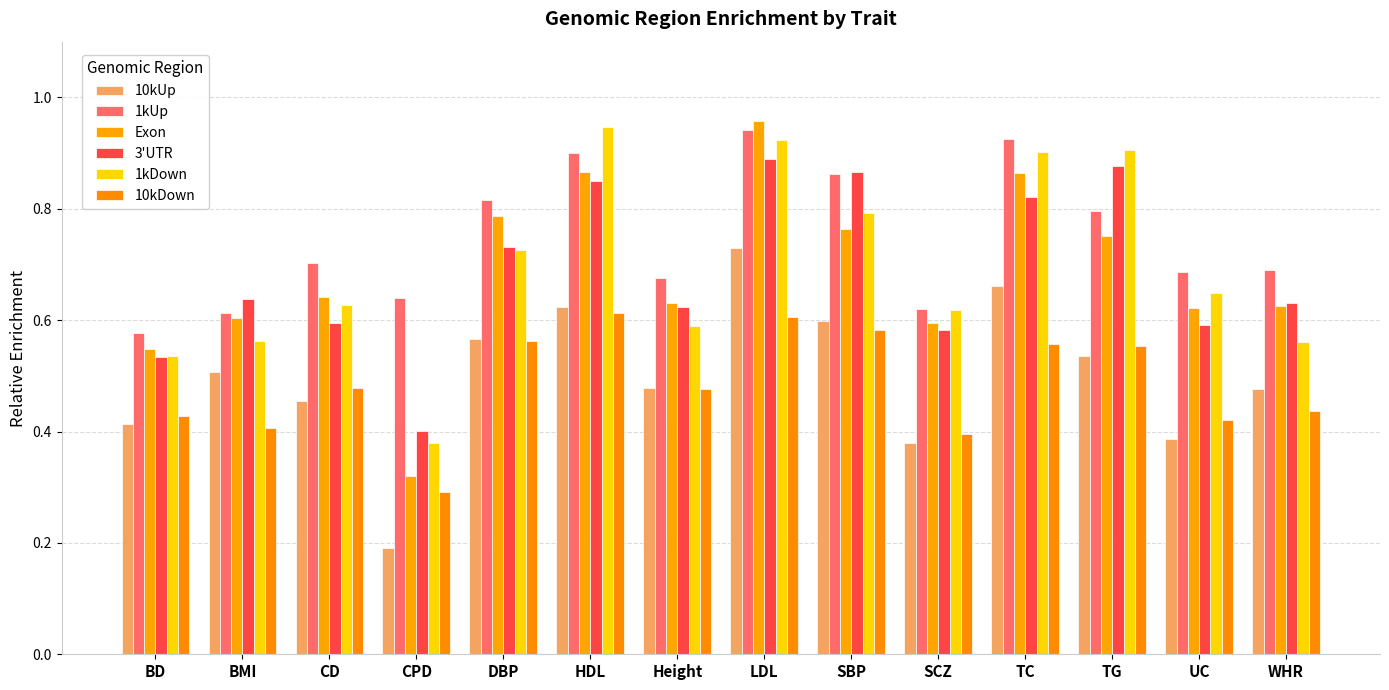

Reading left to right, list all the values displayed in this chart.

10kUp: BD=0.4	BMI=0.5	CD=0.5	CPD=0.2	DBP=0.6	HDL=0.6	Height=0.5	LDL=0.7	SBP=0.6	SCZ=0.4	TC=0.7	TG=0.5	UC=0.4	WHR=0.5
1kUp: BD=0.6	BMI=0.6	CD=0.7	CPD=0.6	DBP=0.8	HDL=0.9	Height=0.7	LDL=0.9	SBP=0.9	SCZ=0.6	TC=0.9	TG=0.8	UC=0.7	WHR=0.7
Exon: BD=0.5	BMI=0.6	CD=0.6	CPD=0.3	DBP=0.8	HDL=0.9	Height=0.6	LDL=1.0	SBP=0.8	SCZ=0.6	TC=0.9	TG=0.8	UC=0.6	WHR=0.6
3'UTR: BD=0.5	BMI=0.6	CD=0.6	CPD=0.4	DBP=0.7	HDL=0.8	Height=0.6	LDL=0.9	SBP=0.9	SCZ=0.6	TC=0.8	TG=0.9	UC=0.6	WHR=0.6
1kDown: BD=0.5	BMI=0.6	CD=0.6	CPD=0.4	DBP=0.7	HDL=0.9	Height=0.6	LDL=0.9	SBP=0.8	SCZ=0.6	TC=0.9	TG=0.9	UC=0.6	WHR=0.6
10kDown: BD=0.4	BMI=0.4	CD=0.5	CPD=0.3	DBP=0.6	HDL=0.6	Height=0.5	LDL=0.6	SBP=0.6	SCZ=0.4	TC=0.6	TG=0.6	UC=0.4	WHR=0.4